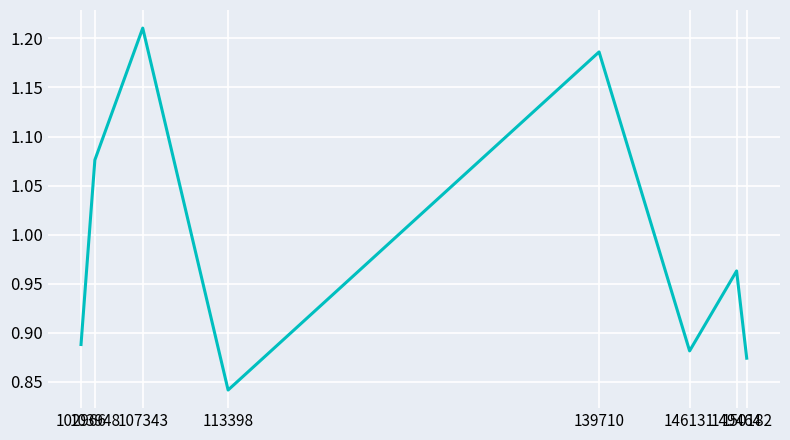

Rank the categories by value from highest to lowest.

107343, 139710, 103948, 149464, 102966, 146131, 150182, 113398